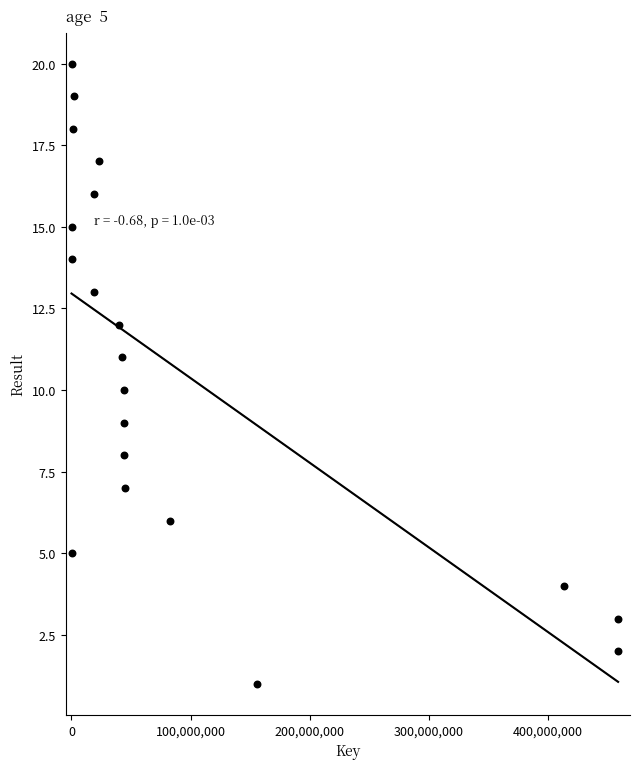

What is the range of X values (max minus min)?

458625715